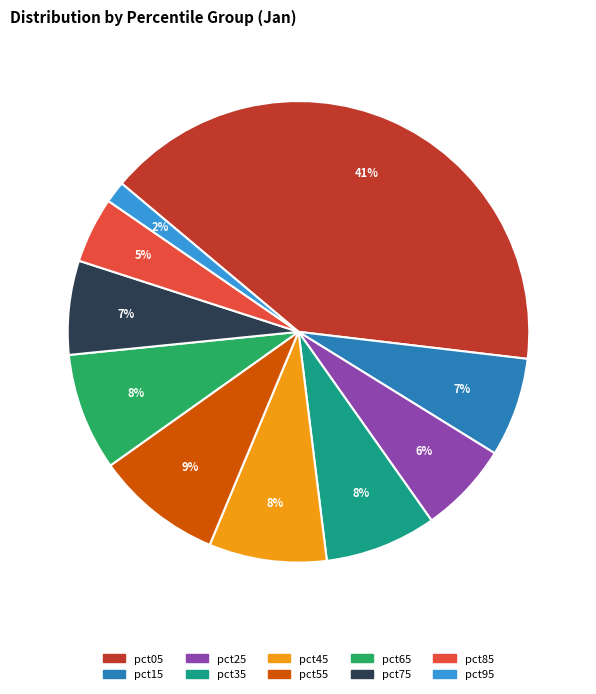

Is the sum of pct65 and pct85 greater than half?

No